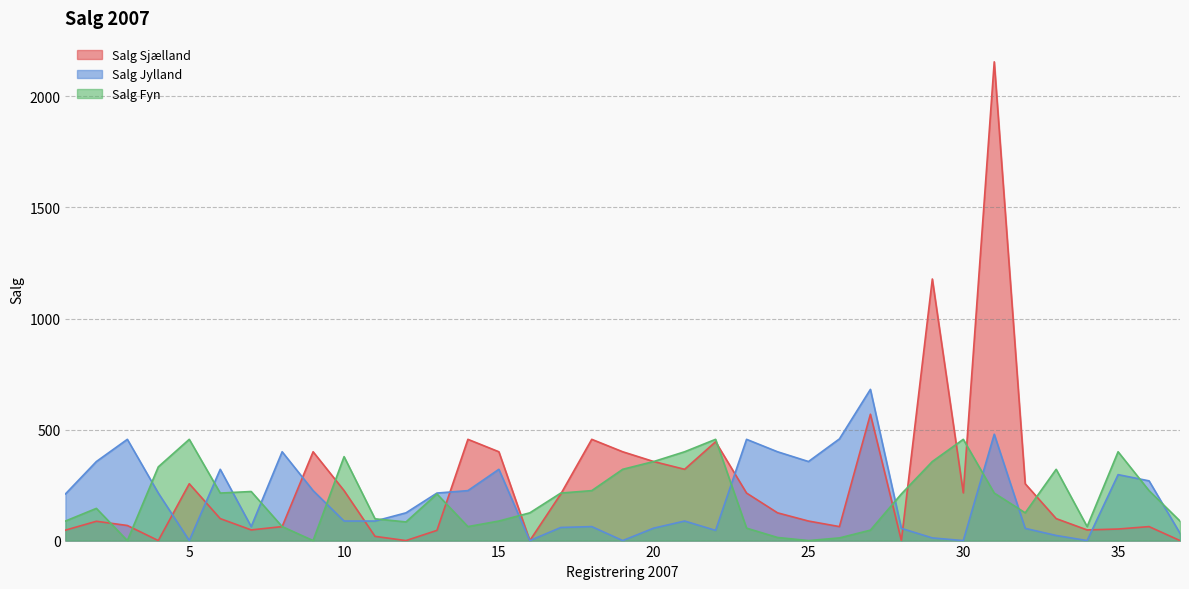

Which series has the largest total across all categories?

Salg Sjælland